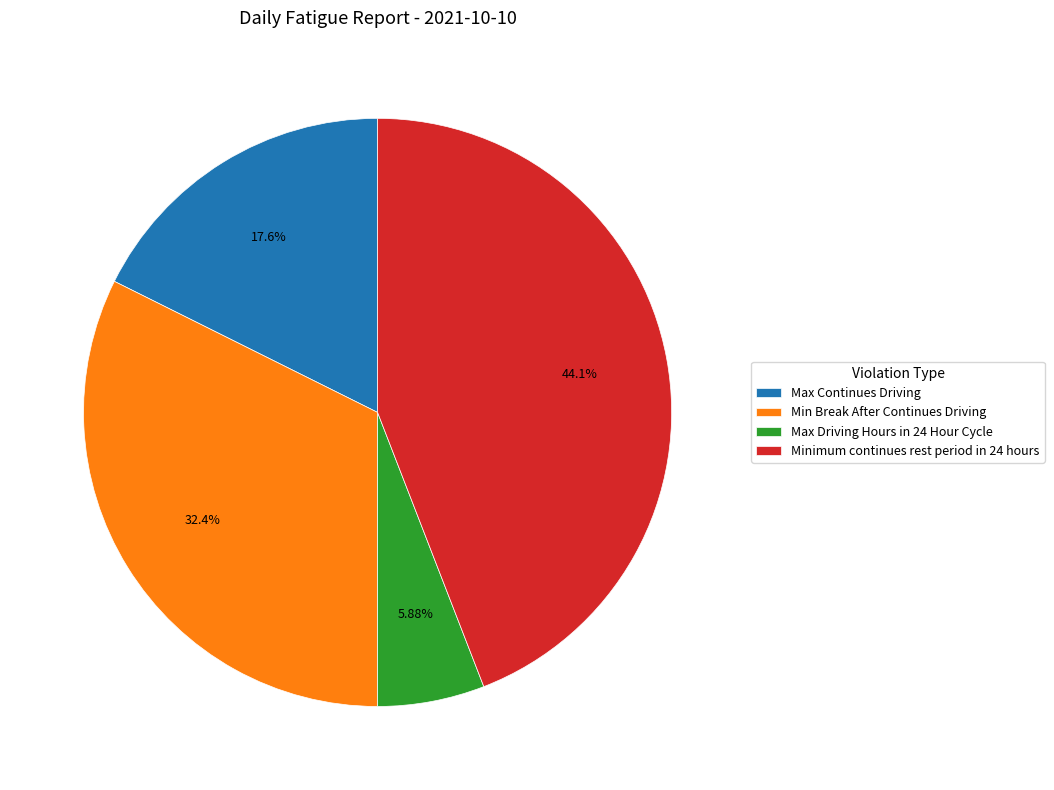

Does Max Continues Driving represent more than half of the total?

No